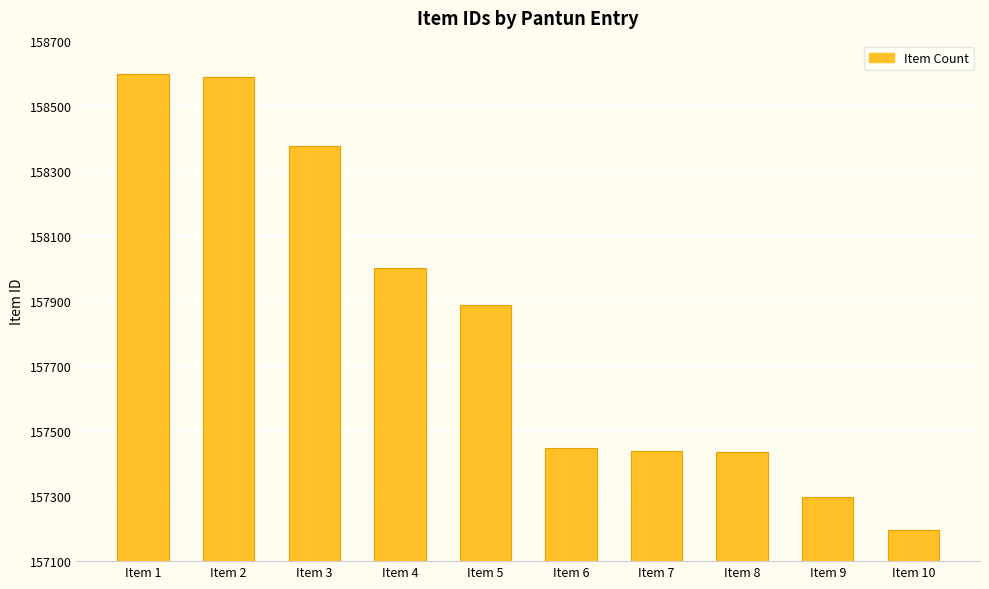

How many bars are there in total?

10